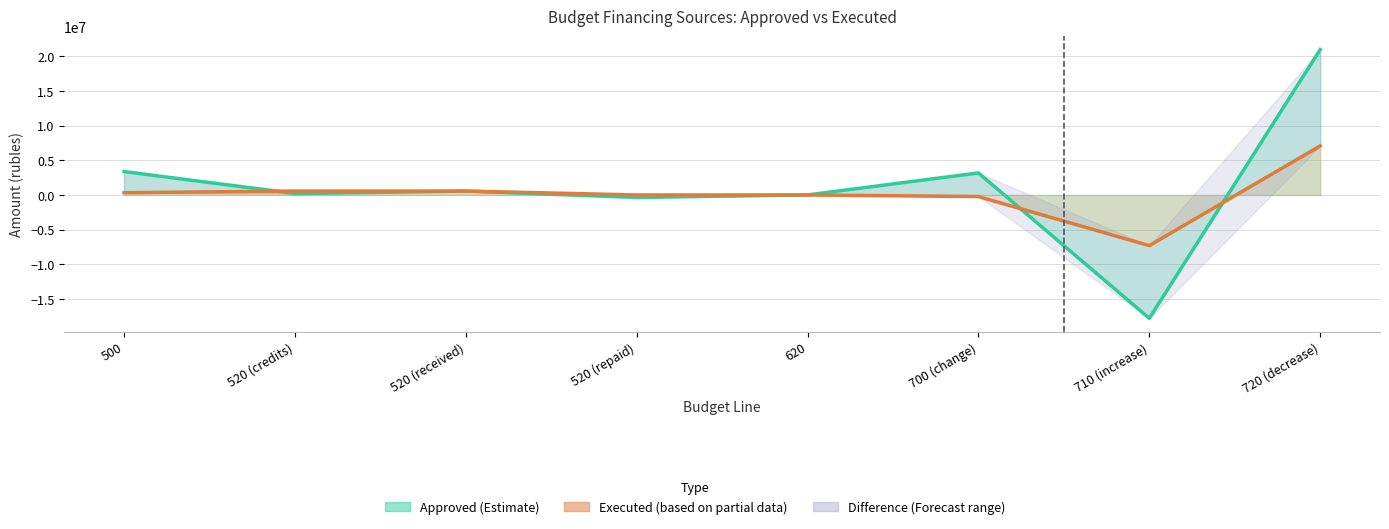

Where is the first local minimum for Approved (Estimate)?

520 (credits)